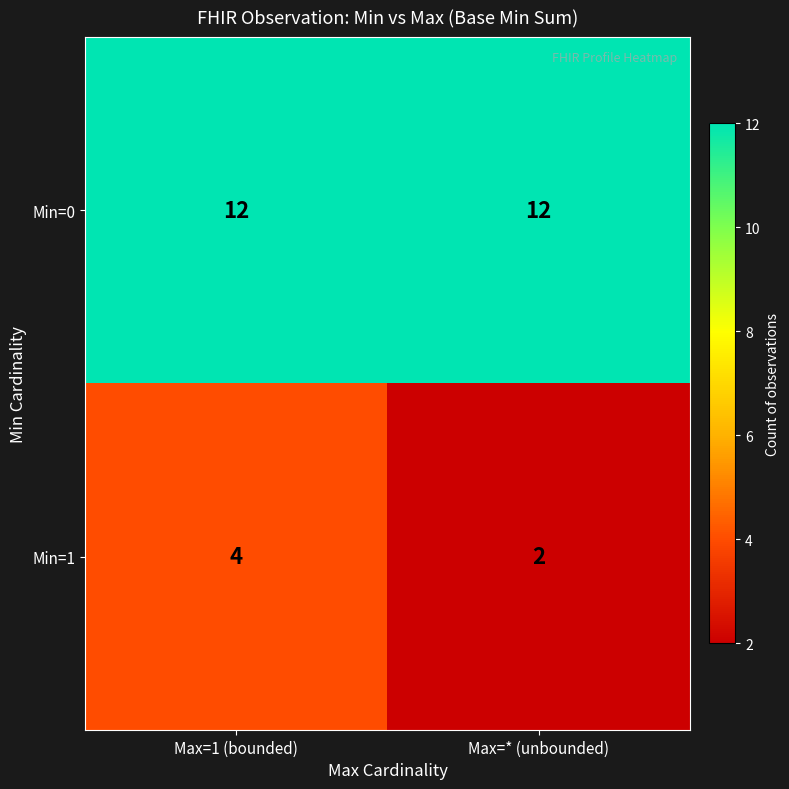

How many series are shown in this chart?

2